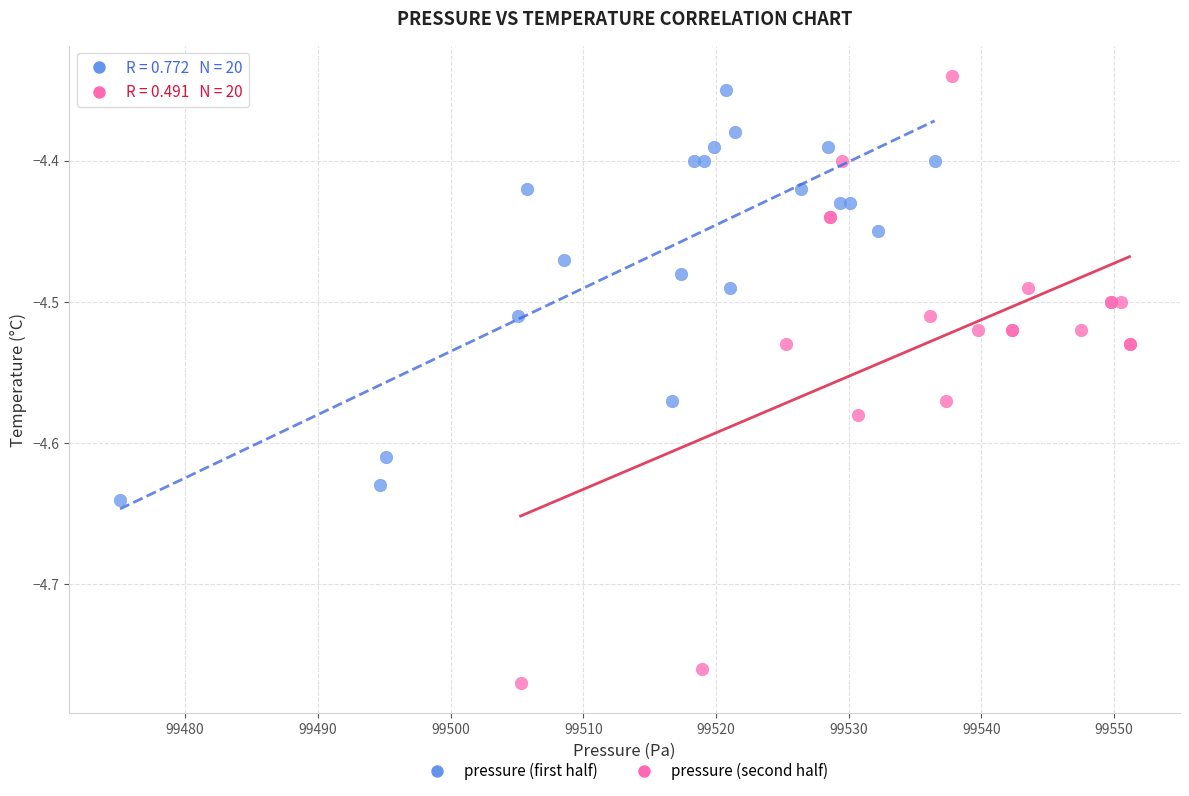

Which series has the widest spread of Y values?

pressure (second half)